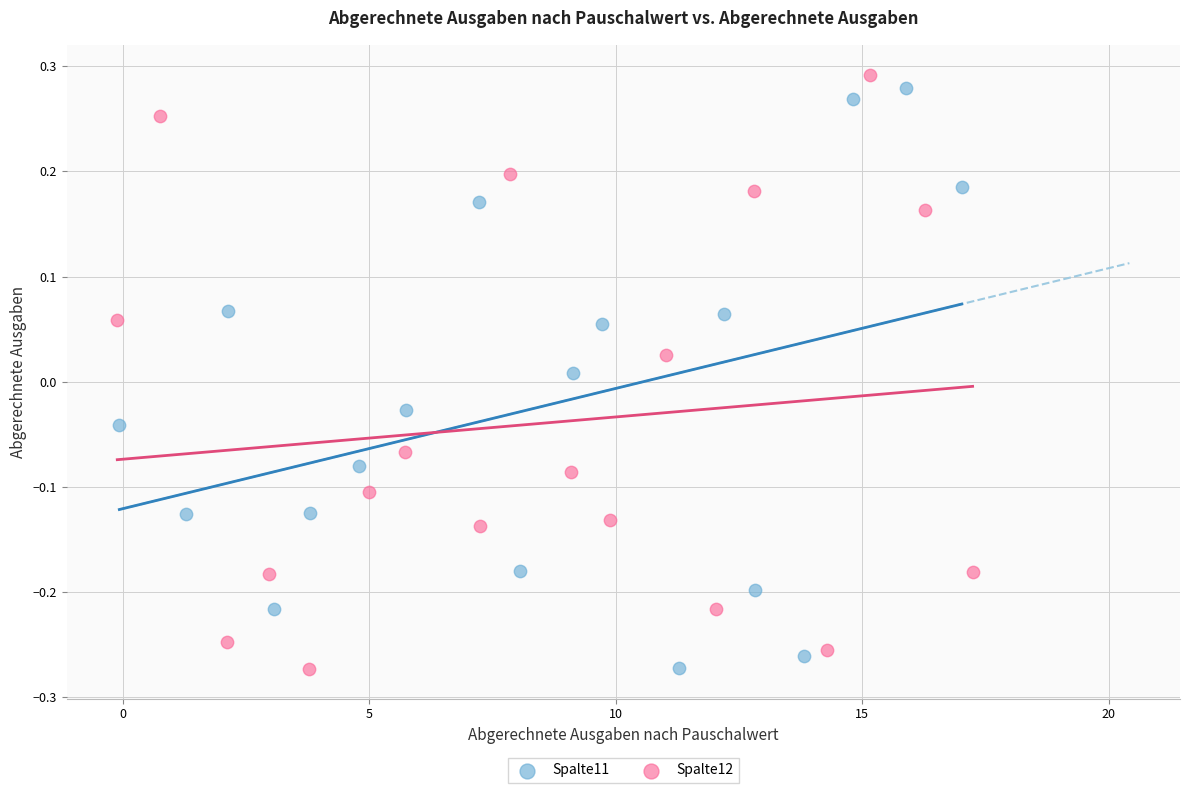

Which series reaches the maximum Y coordinate?

Spalte12